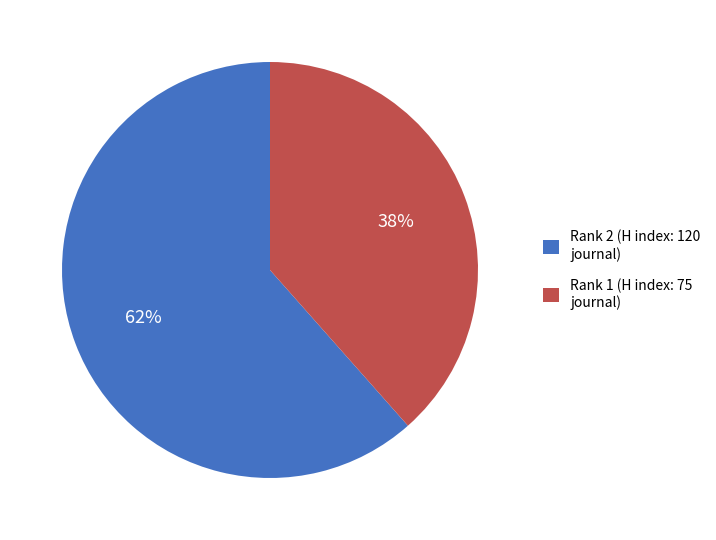

What is the majority slice?

Rank 2 (H index: 120 journal)